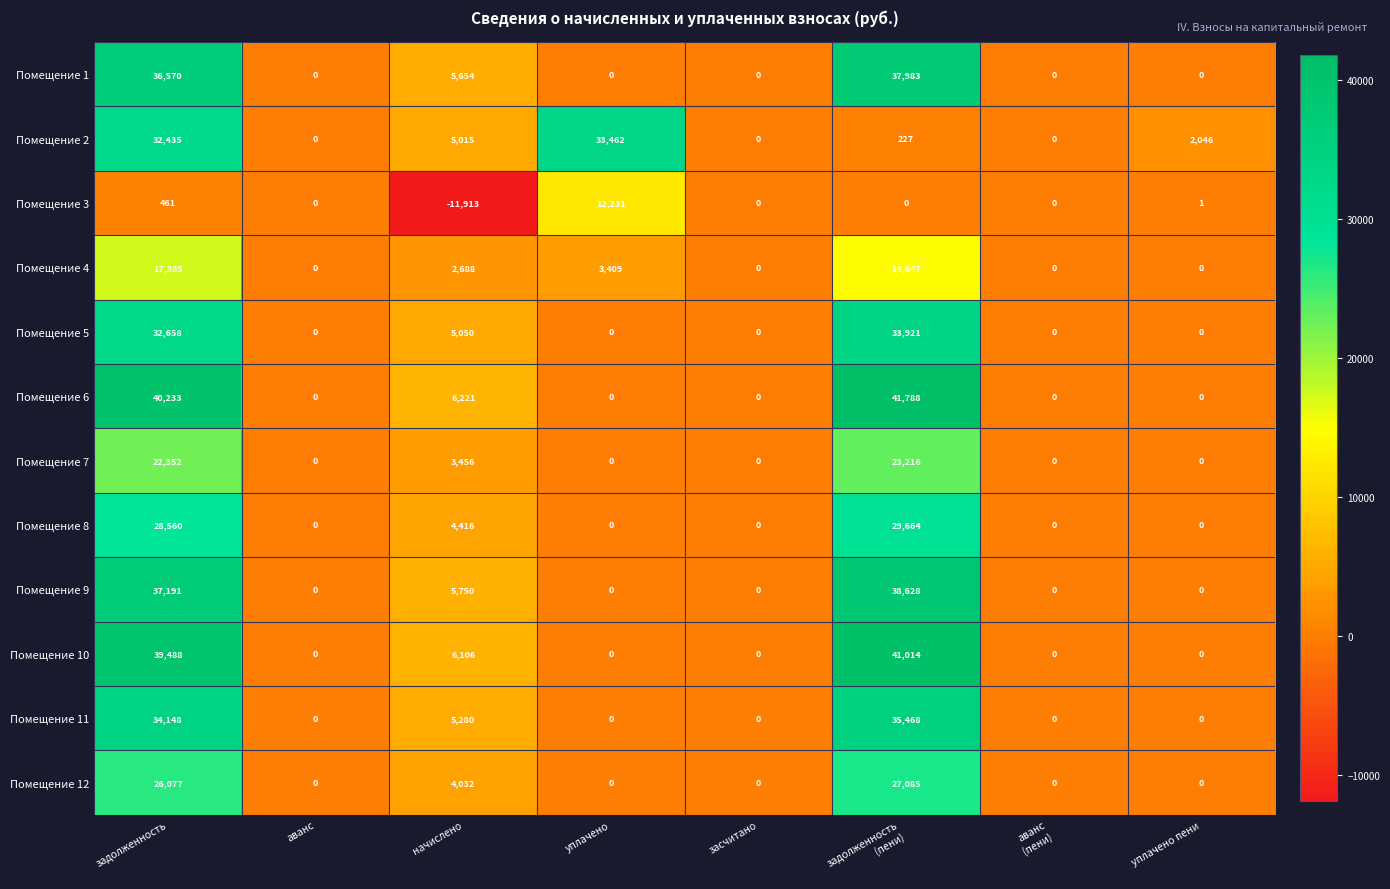

What is the smallest value displayed?

-11913